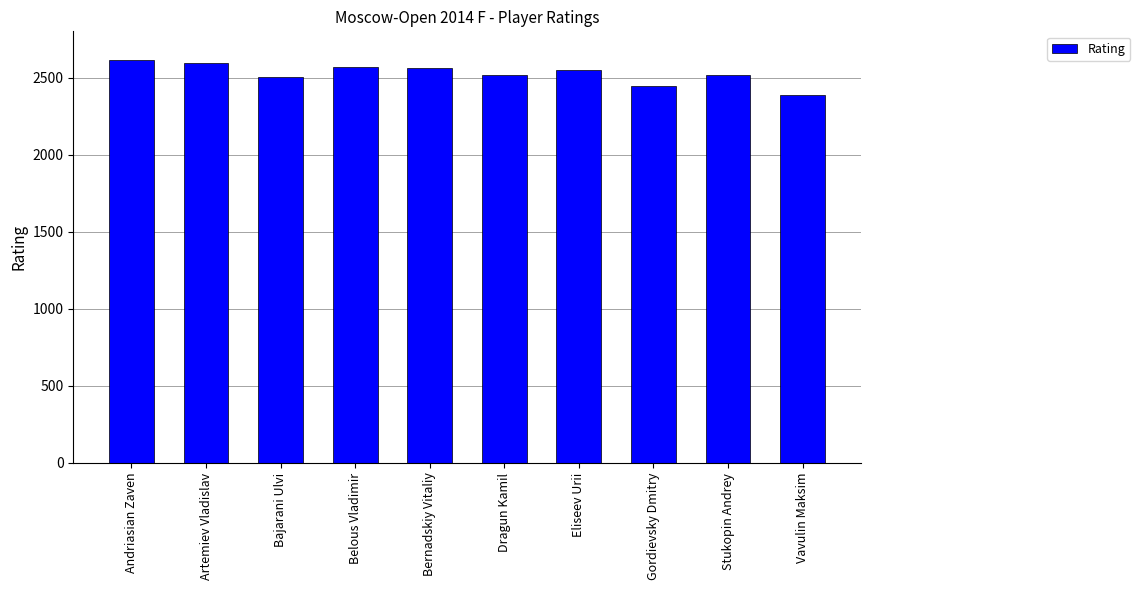

What is the difference between the second highest and second lowest values?

151